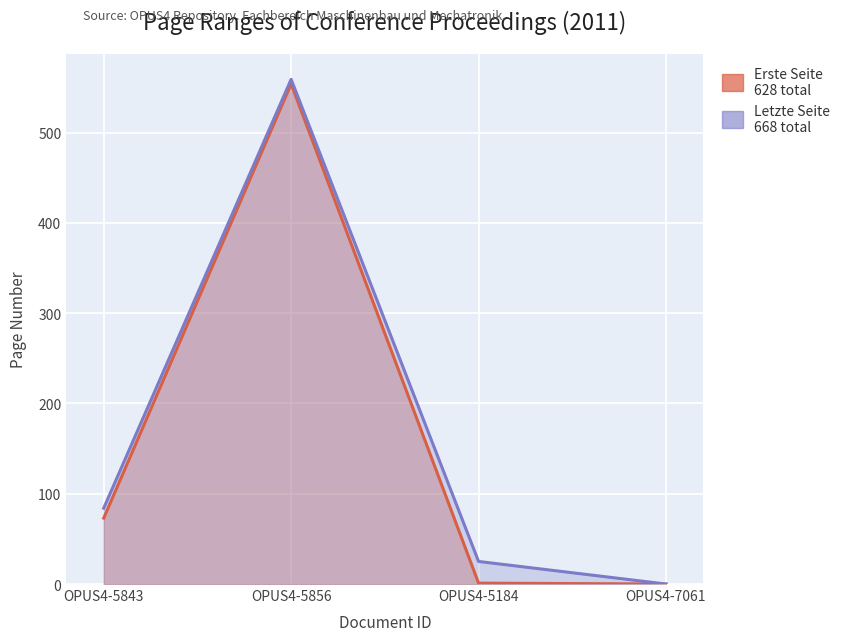

What position from the left is OPUS4-7061?

4